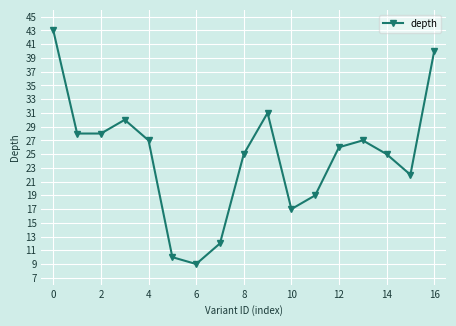

True or false: there are more than 2 points higher than both neighbors.

True